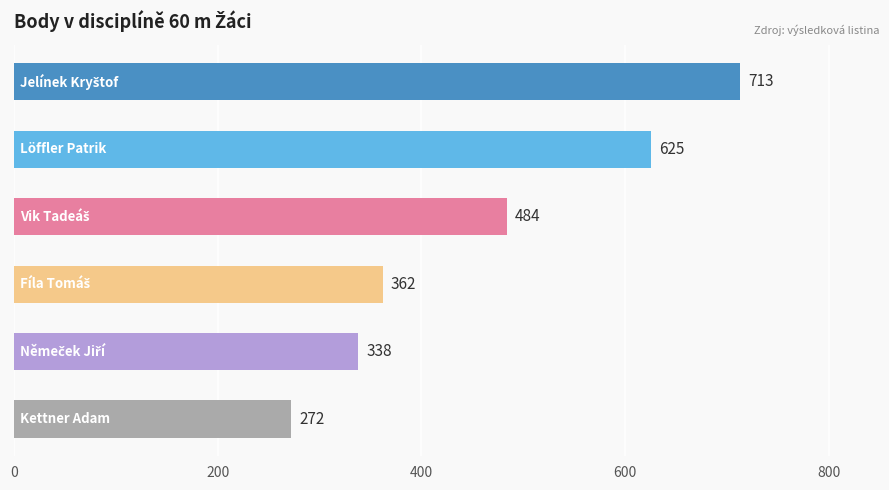

What is the sum of all values?

2794